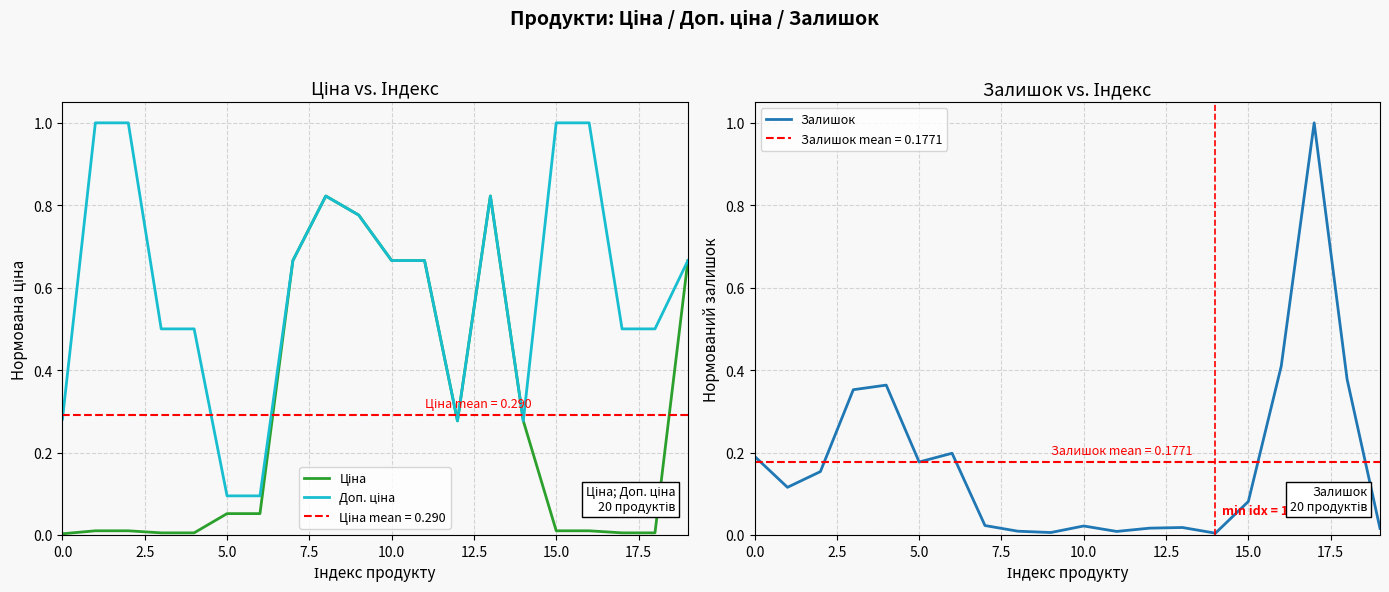

What is the maximum value for Залишок?

1.0